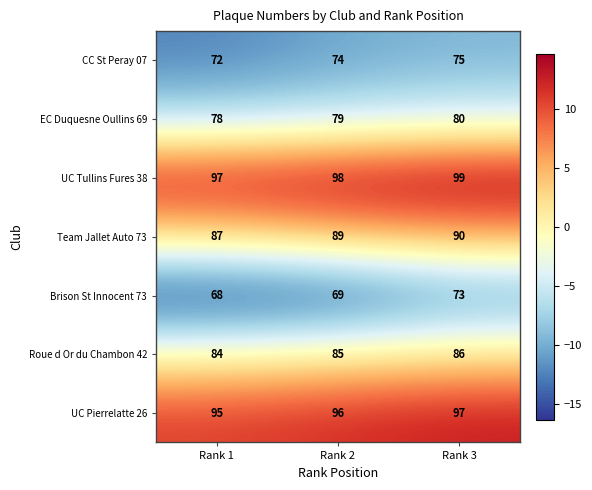

How many data points in EC Duquesne Oullins 69 are less than 79?

1